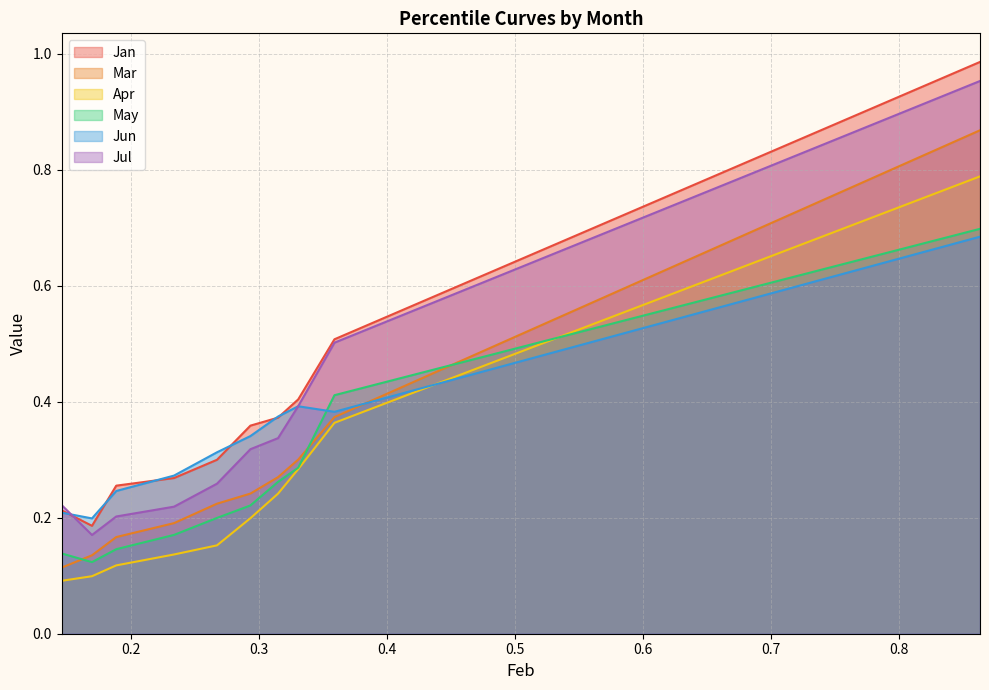

Count the number of categories in the chart.

10